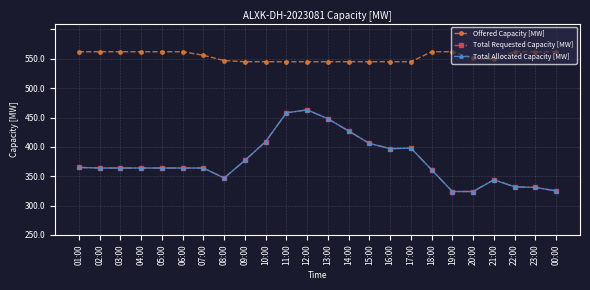

The Total Requested Capacity [MW] series shows 456 at 01:00. True or false?

False